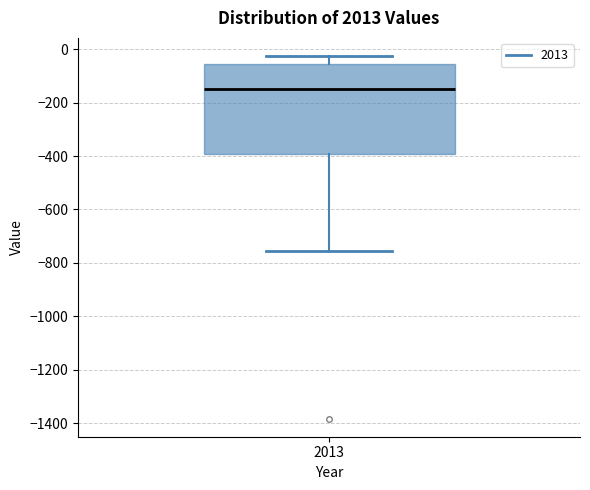

Where is the lower edge of the box at x = 2013 on the y-axis? The values are not printed on the chart, so give them approximately, as read against the axis.

-400